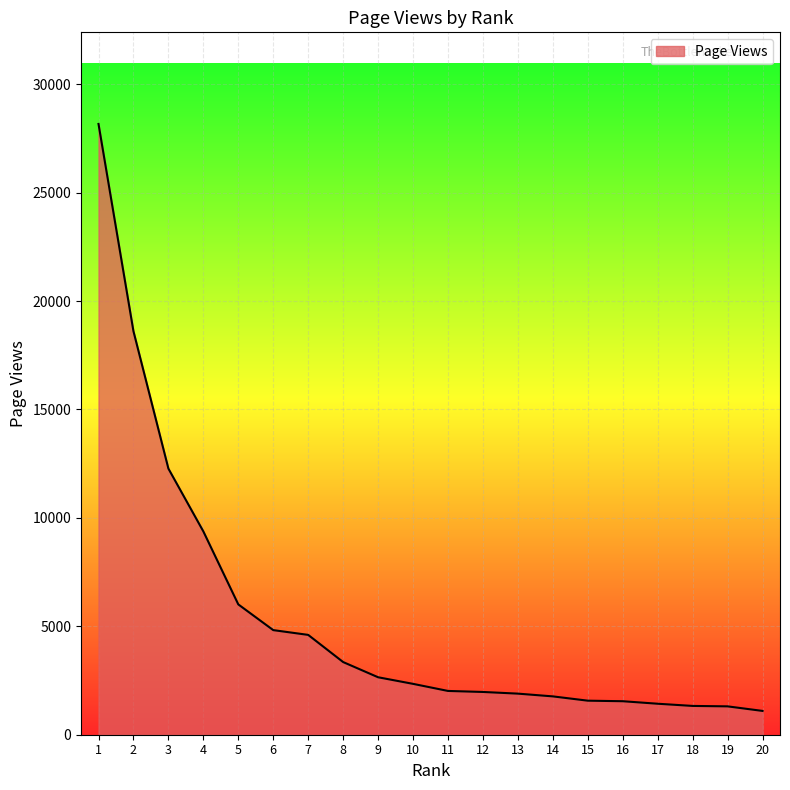

What is the difference between the maximum and minimum values?

27069